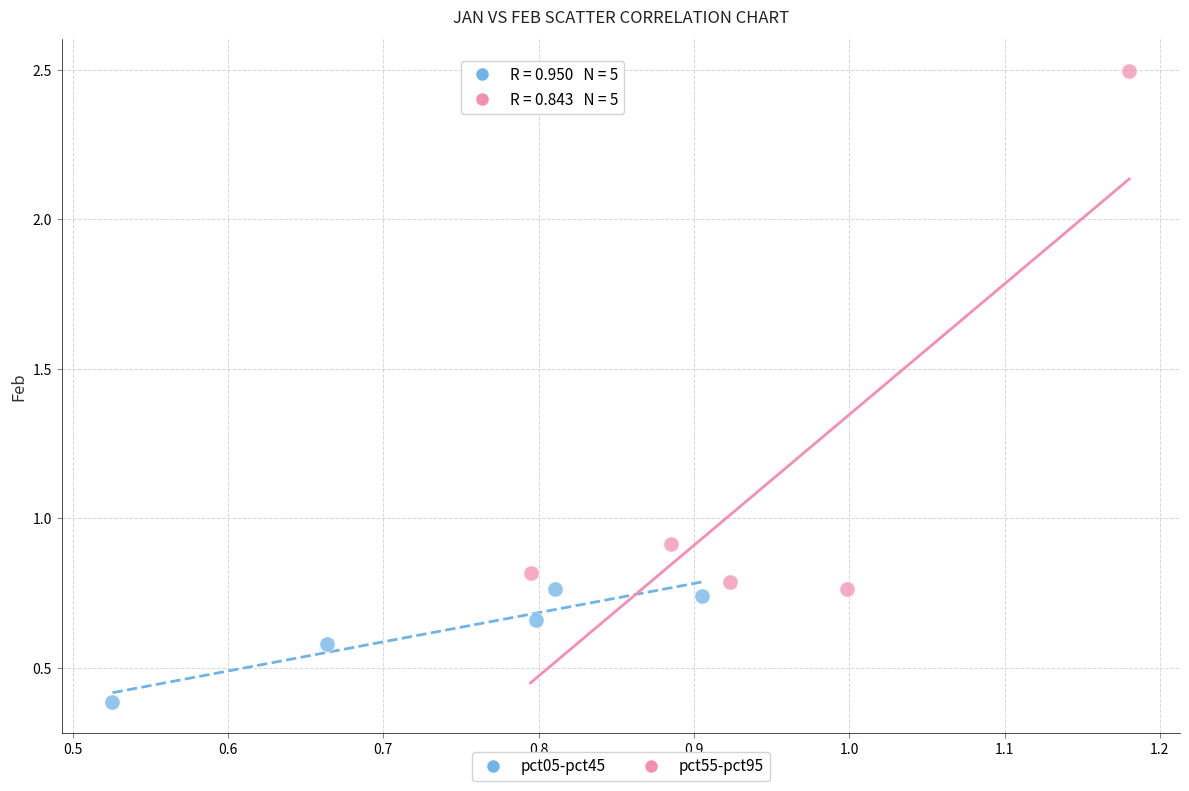

What are all the series names shown in the legend?

pct05-pct45, pct55-pct95